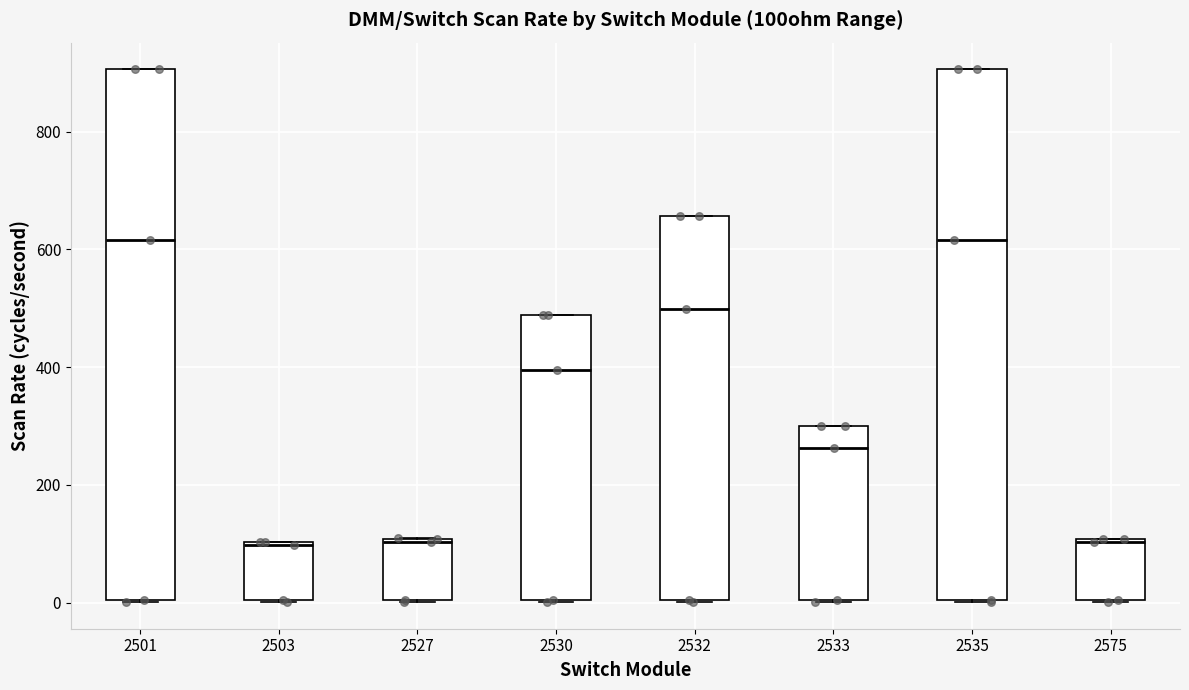

Reading left to right, read every box against the y-axis: the position of its median line, the range the box covers, and the ends of its whiskers. The values are not printed on the chart, so give them approximately, as read against the axis.

2501: median 620, box 0 to 900, whiskers 0 to 900
2503: median 100, box 0 to 100, whiskers 0 to 100
2527: median 100, box 0 to 100, whiskers 0 to 100
2530: median 400, box 0 to 480, whiskers 0 to 480
2532: median 500, box 0 to 660, whiskers 0 to 660
2533: median 260, box 0 to 300, whiskers 0 to 300
2535: median 620, box 0 to 900, whiskers 0 to 900
2575: median 100, box 0 to 100, whiskers 0 to 100